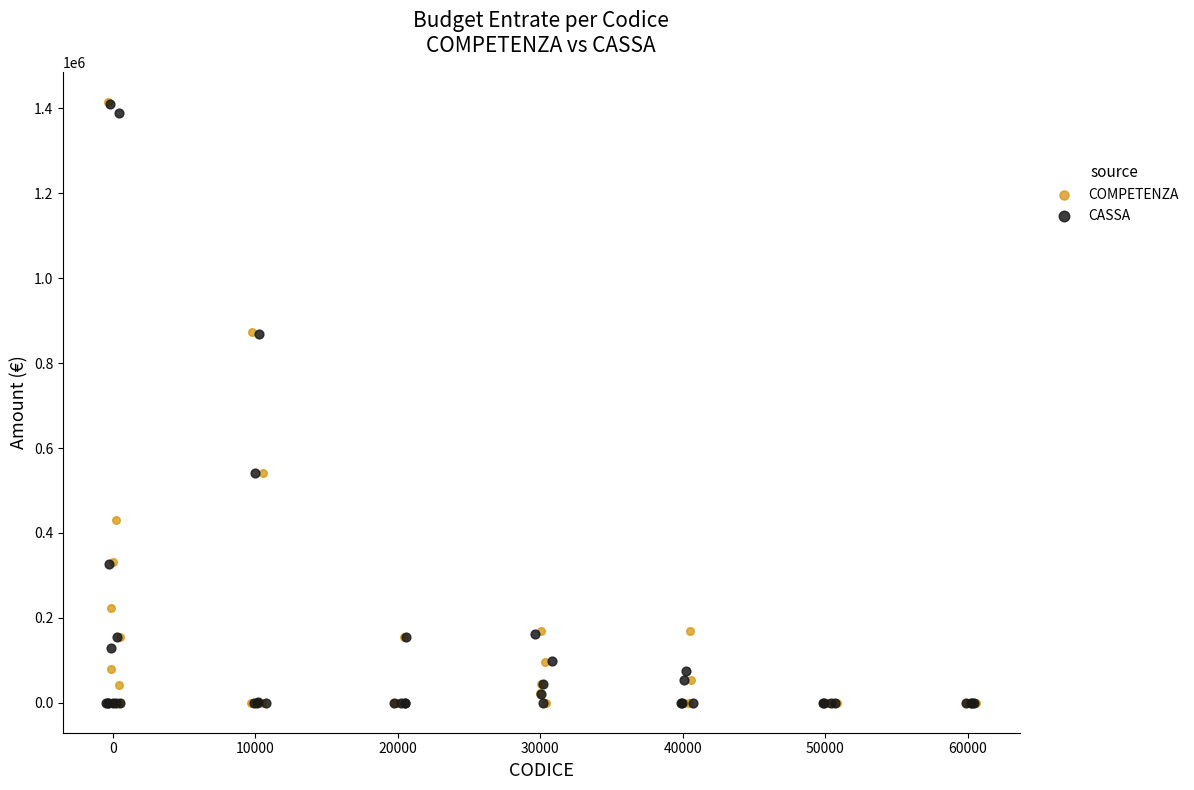

Which series has the largest Y range (max minus min)?

COMPETENZA